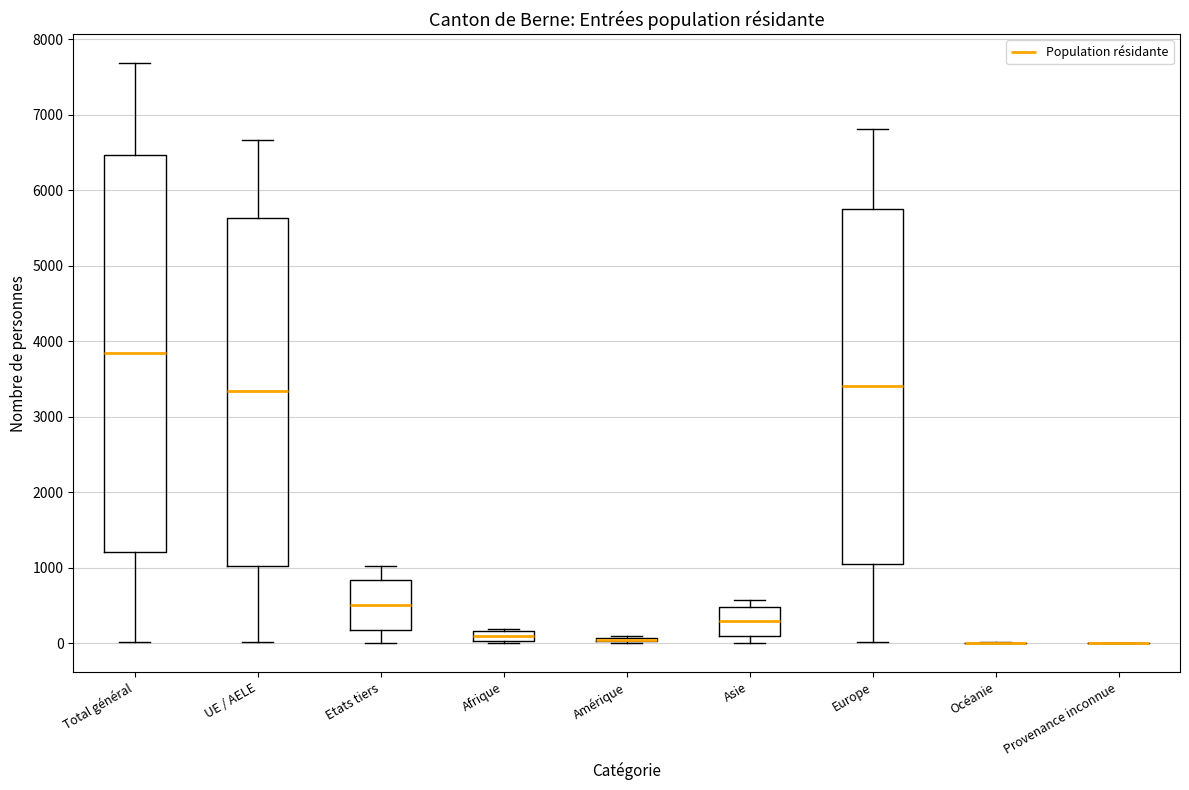

Which box is the tallest, from its lower edge to its upper edge?

Total général